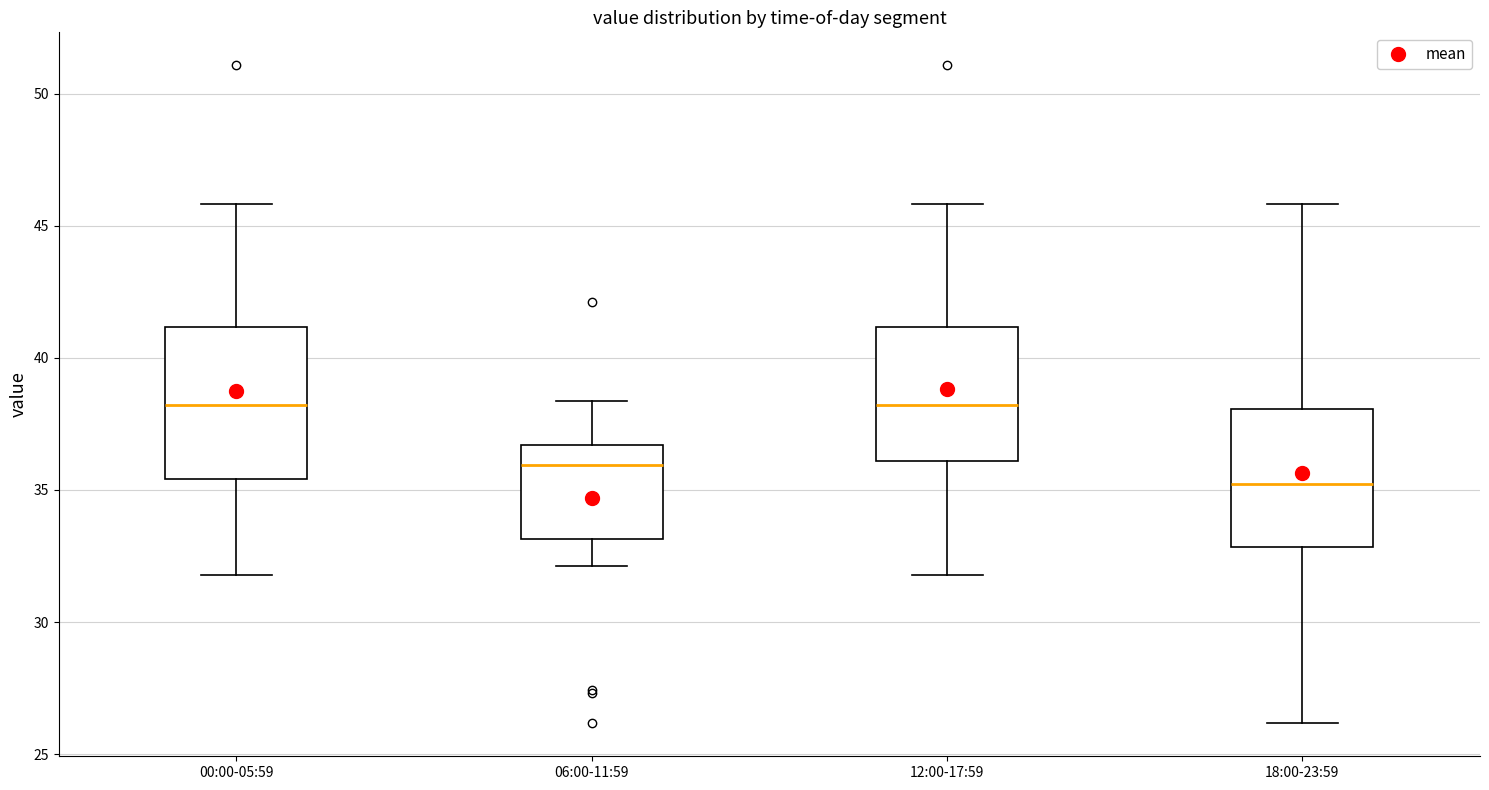

Where does the upper whisker of the box for 12:00-17:59 end on the y-axis? The values are not printed on the chart, so give them approximately, as read against the axis.

46.0